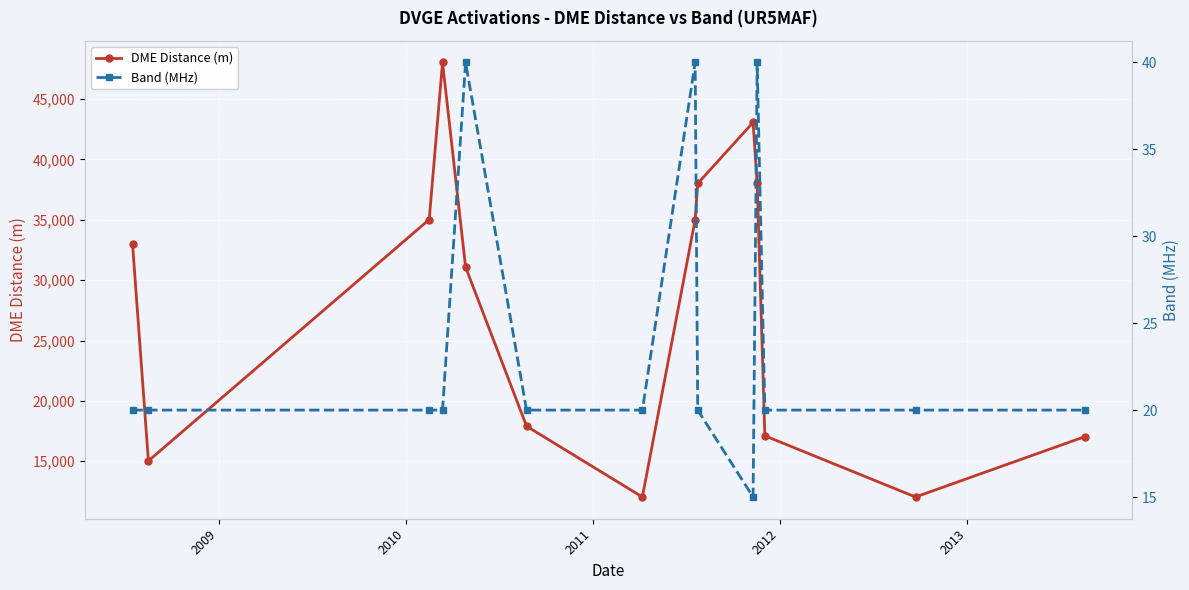

What is the value of the DME Distance (m) point at the 1st from the left?

33021